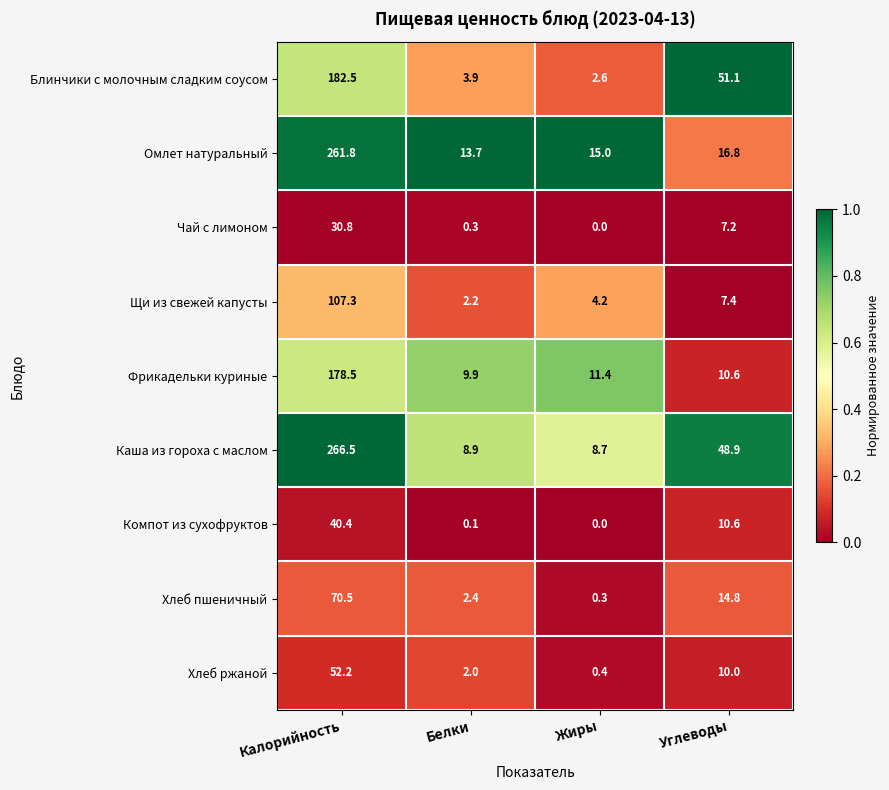

At which label does Чай с лимоном first exceed 7?

Калорийность